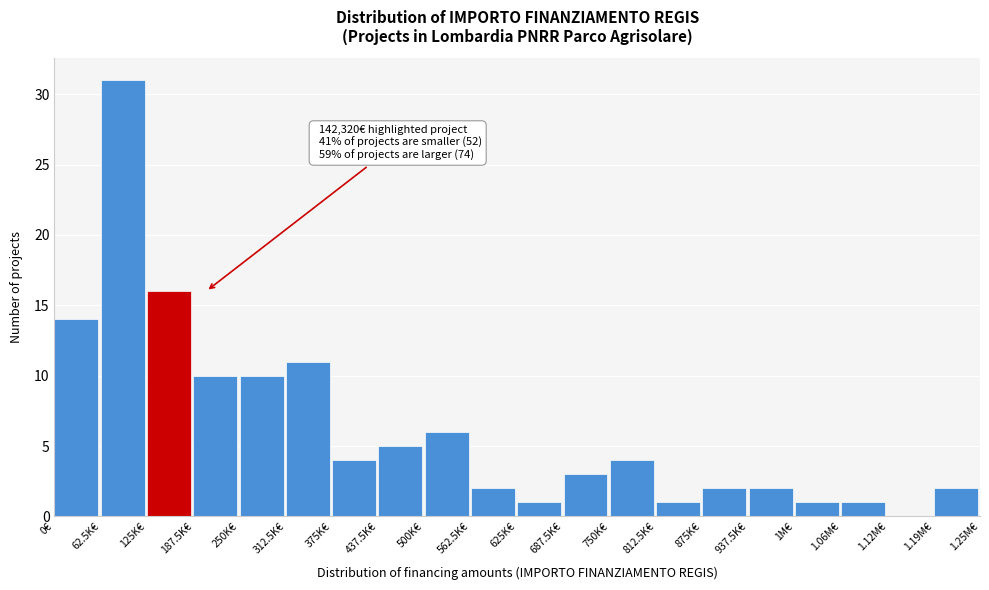

Reading right to left, transcribe all the data shown in this chart.

1.19M€=2	1.12M€=0	1.06M€=1	1M€=1	937.5K€=2	875K€=2	812.5K€=1	750K€=4	687.5K€=3	625K€=1	562.5K€=2	500K€=6	437.5K€=5	375K€=4	312.5K€=11	250K€=10	187.5K€=10	125K€=16	62.5K€=31	0€=14